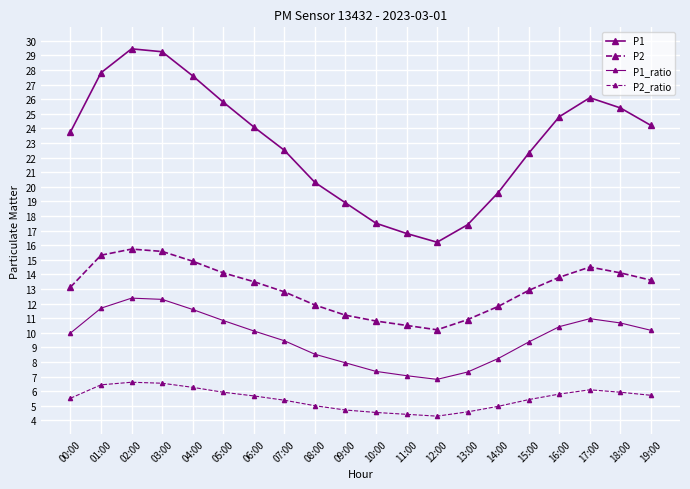

What is the highest value of the P2_ratio series?

6.6